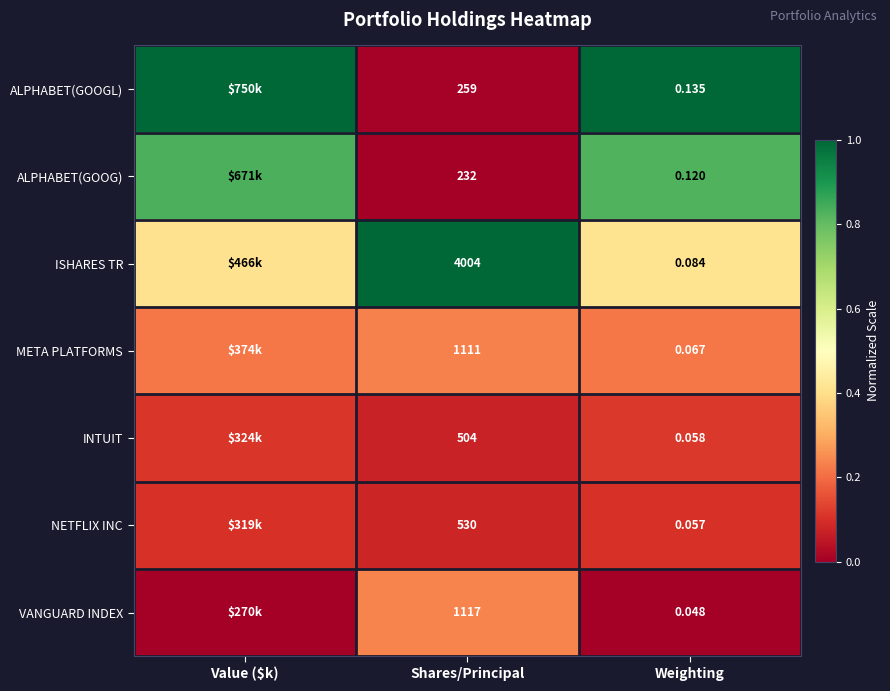

Count the number of data series in this chart.

7